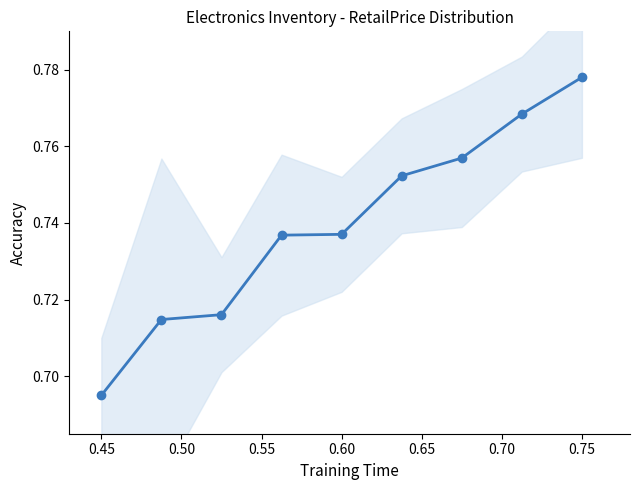

Does the chart have visible grid lines?

No